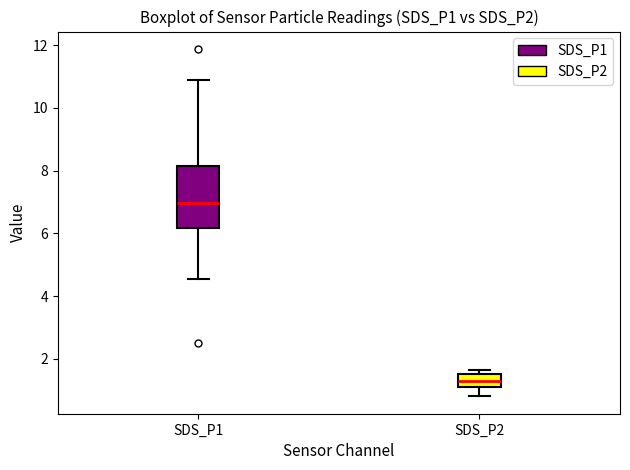

Which box has the lowest median line?

SDS_P2